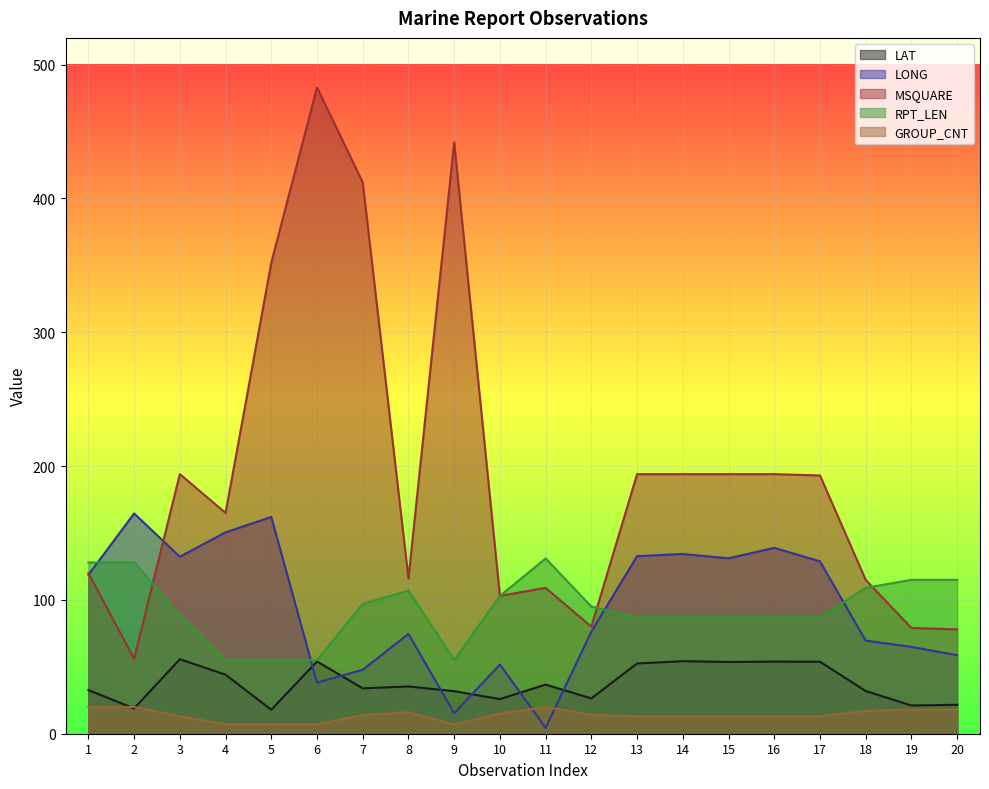

Which category has the highest value across all series?

6